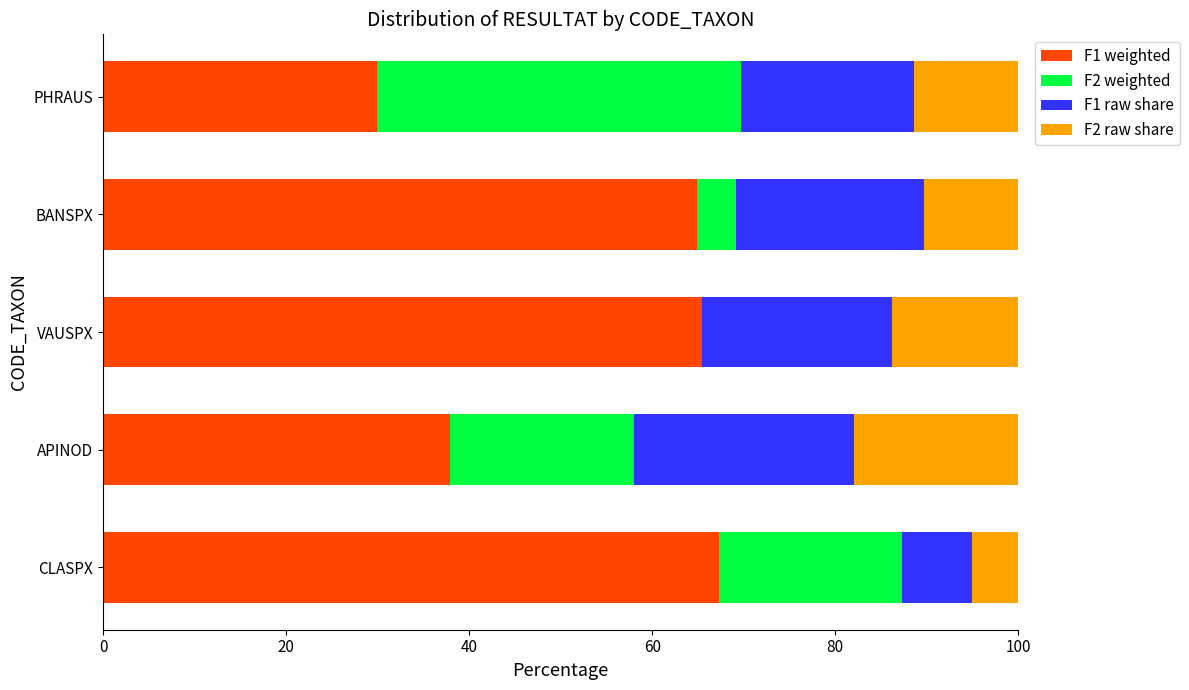

What are all the series names shown in the legend?

F1 weighted, F2 weighted, F1 raw share, F2 raw share